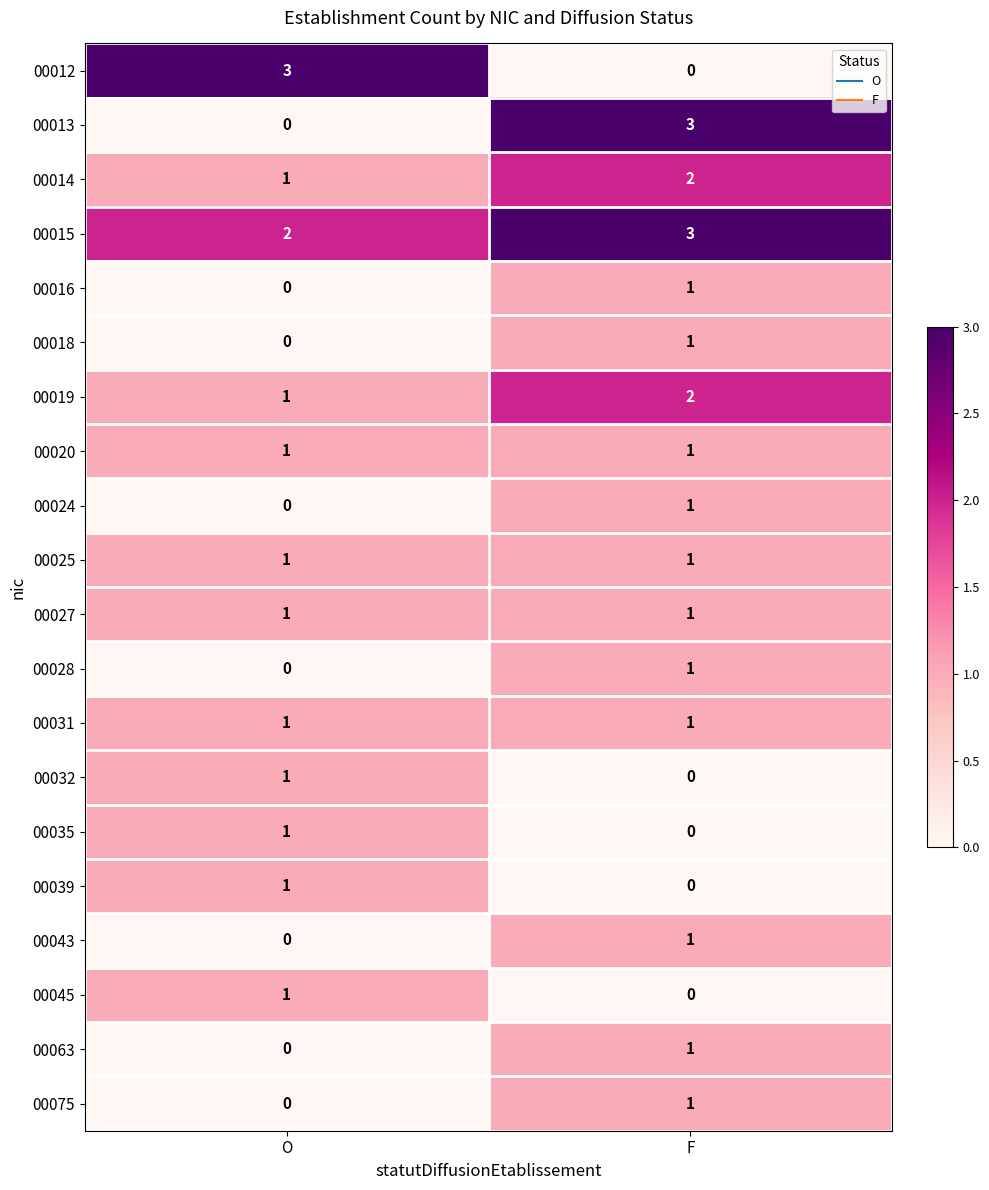

What value does the 00013 series have at F?

3